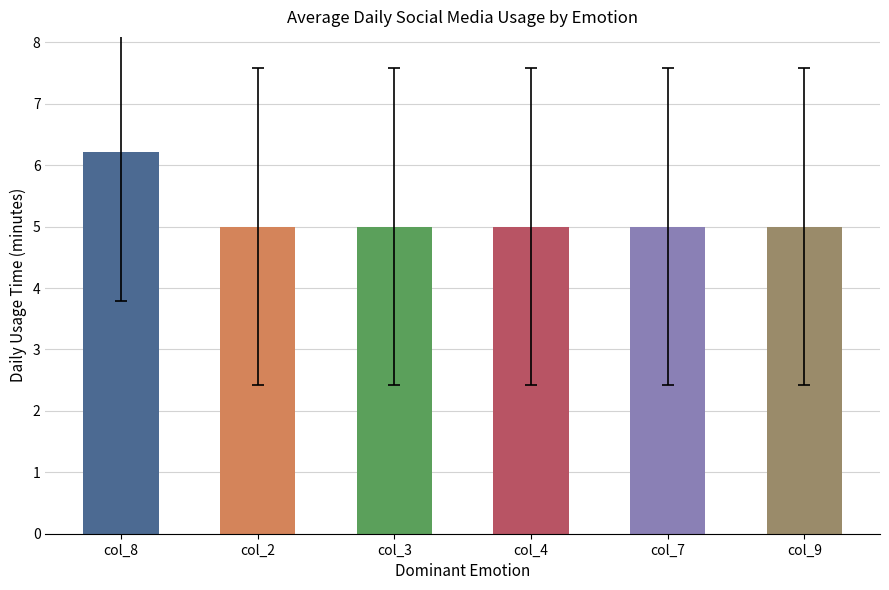

Is the value of col_3 at 2 greater than the value of col_2 at 2?

No